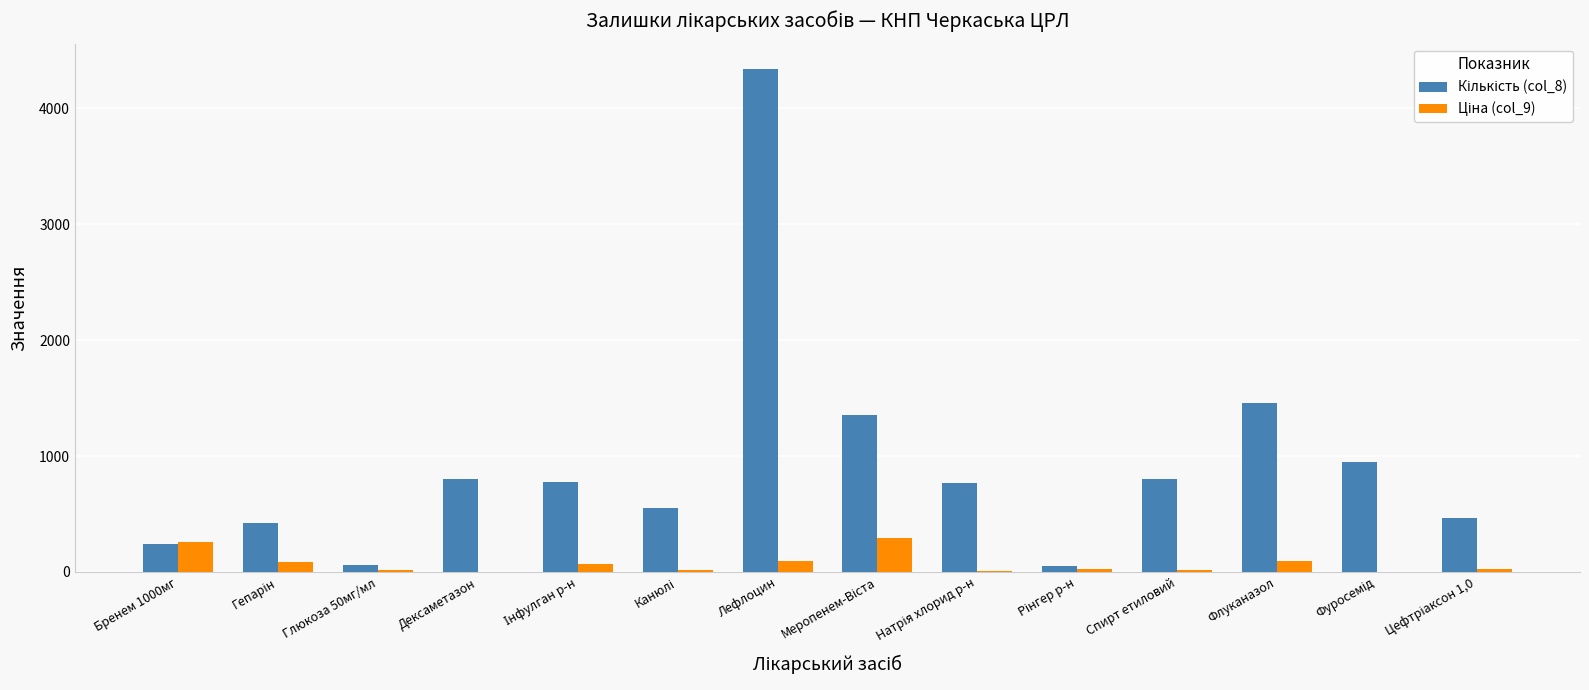

What is the greatest value displayed?

4340.0